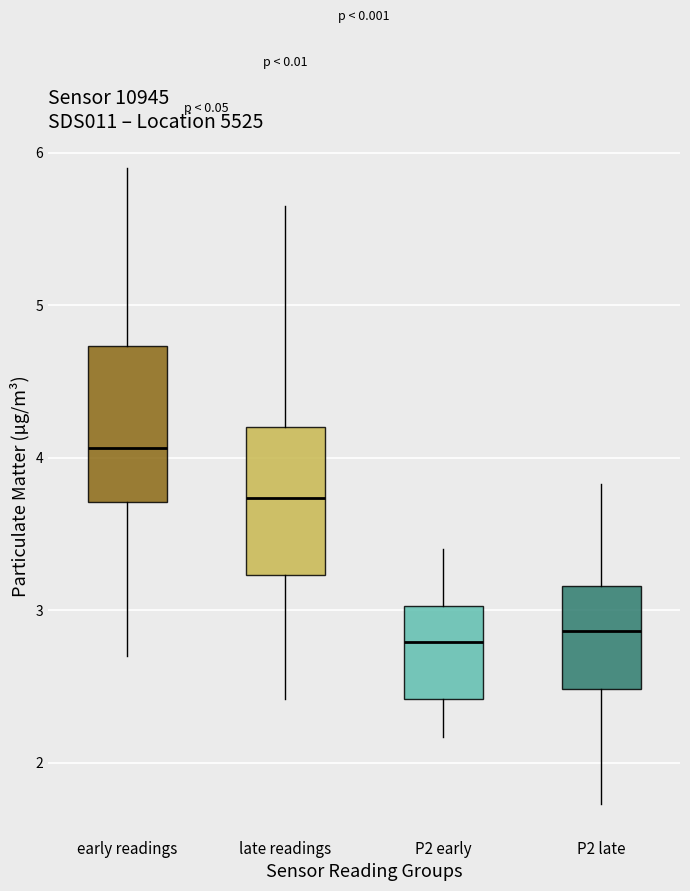

Reading left to right, transcribe this box plot: for each box, give where its median line is, the range the box spans, and where its two whiskers end, as read against the y-axis. The values are not printed on the chart, so give them approximately, as read against the axis.

early readings: median 4.1, box 3.7 to 4.7, whiskers 2.7 to 5.9
late readings: median 3.7, box 3.2 to 4.2, whiskers 2.4 to 5.7
P2 early: median 2.8, box 2.4 to 3.0, whiskers 2.2 to 3.4
P2 late: median 2.9, box 2.5 to 3.2, whiskers 1.7 to 3.8